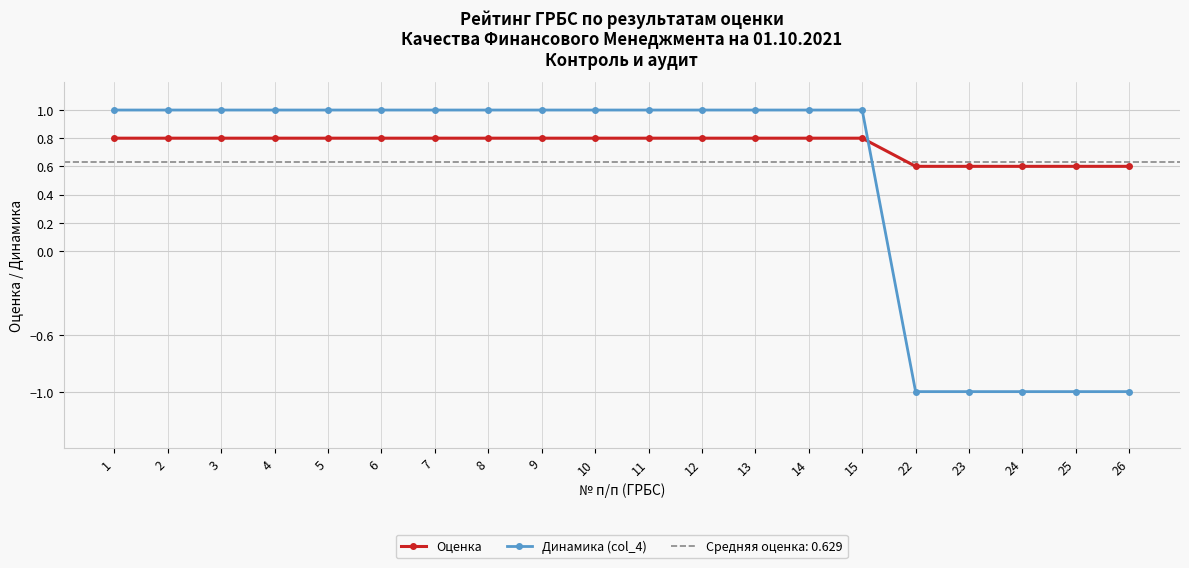

At which category is the sum across all series the highest?

1